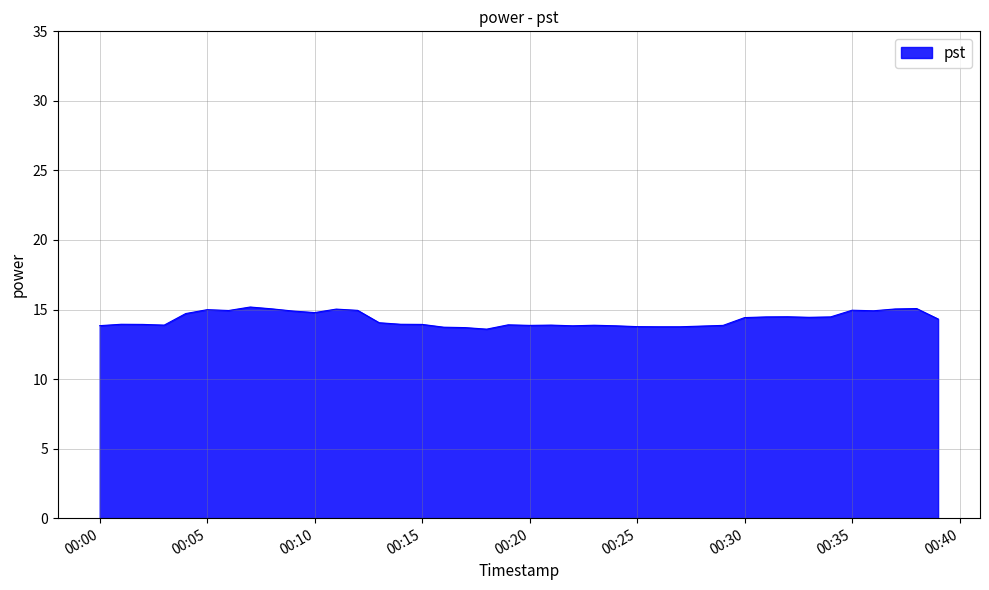

What is the difference between the maximum and minimum values?

1.6